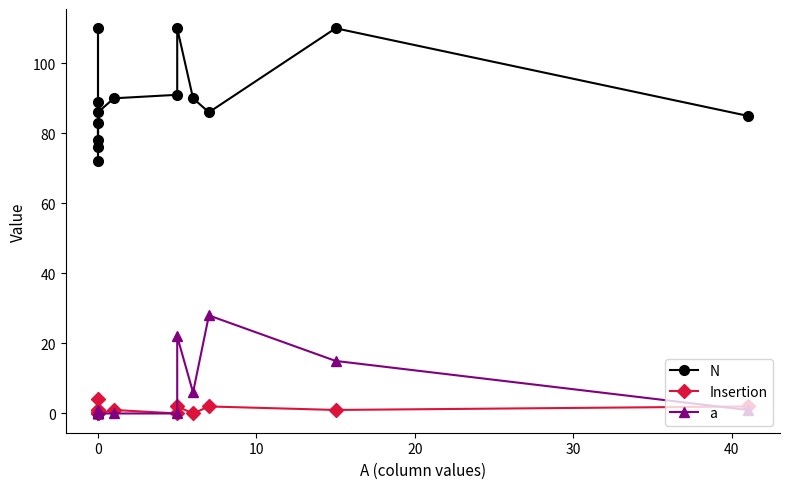

The value of a at 0 is 9. True or false?

False